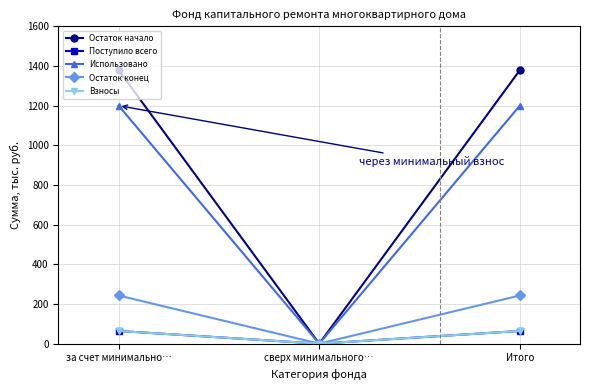

Which series has the largest total across all categories?

Остаток начало